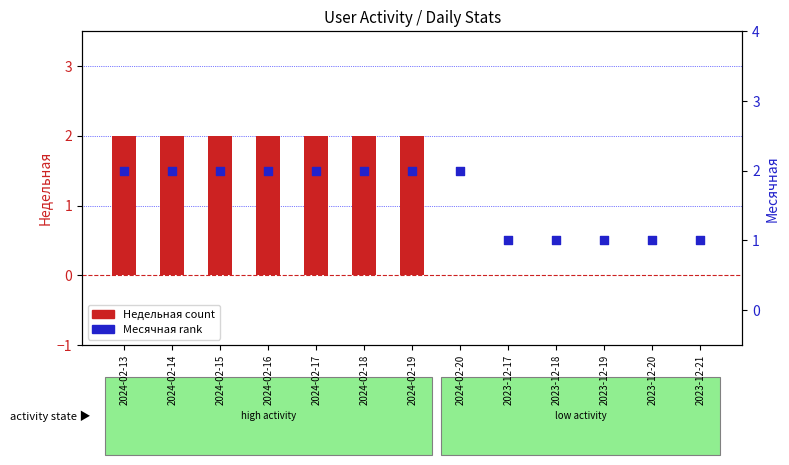

Which series contains the highest Y value?

Недельная (weekly count)